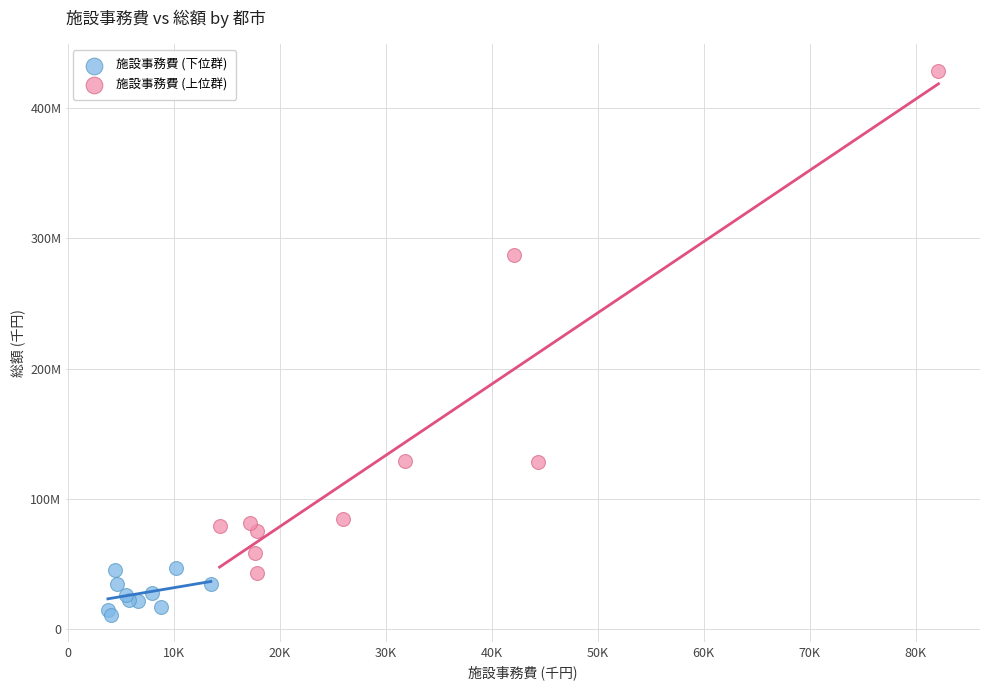

Which series reaches the minimum Y coordinate?

施設事務費 (下位群)